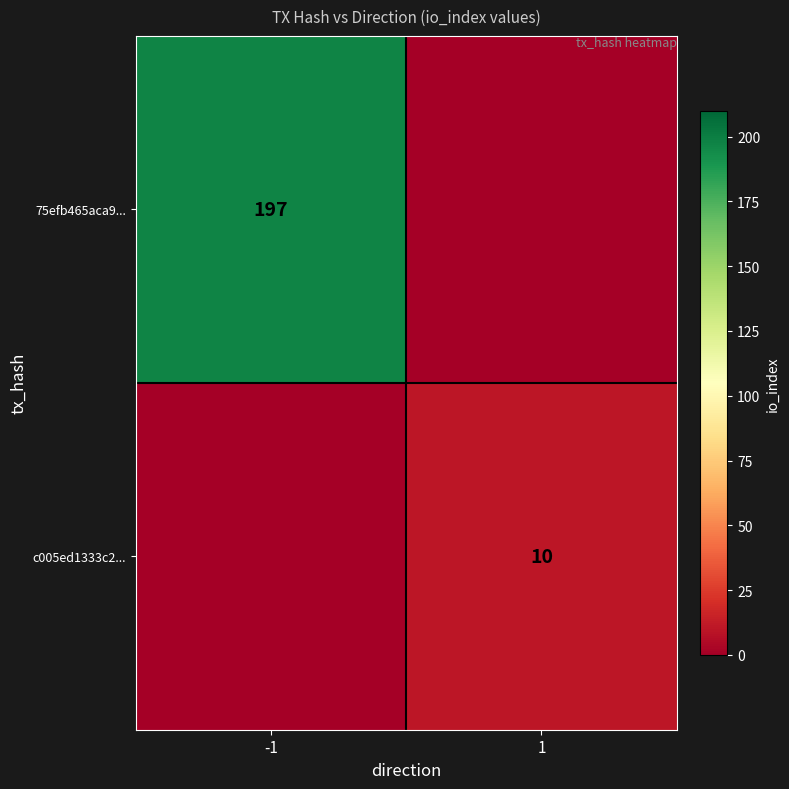

The 75efb465aca9... series shows 197 at -1. True or false?

True